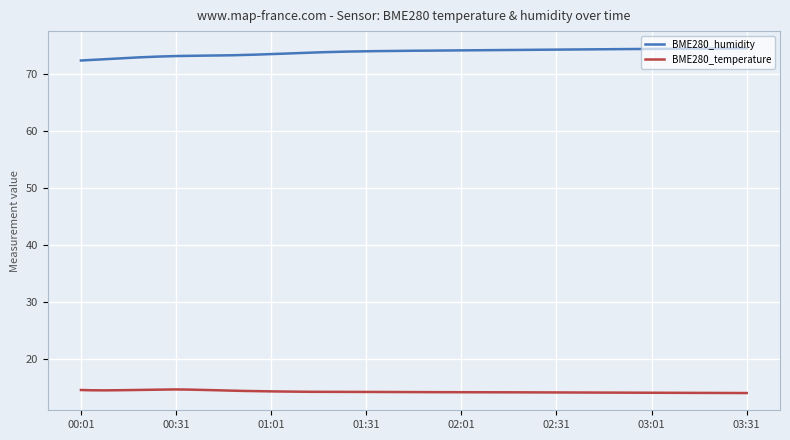

Rank the series by their average value, from highest to lowest.

BME280_humidity, BME280_temperature